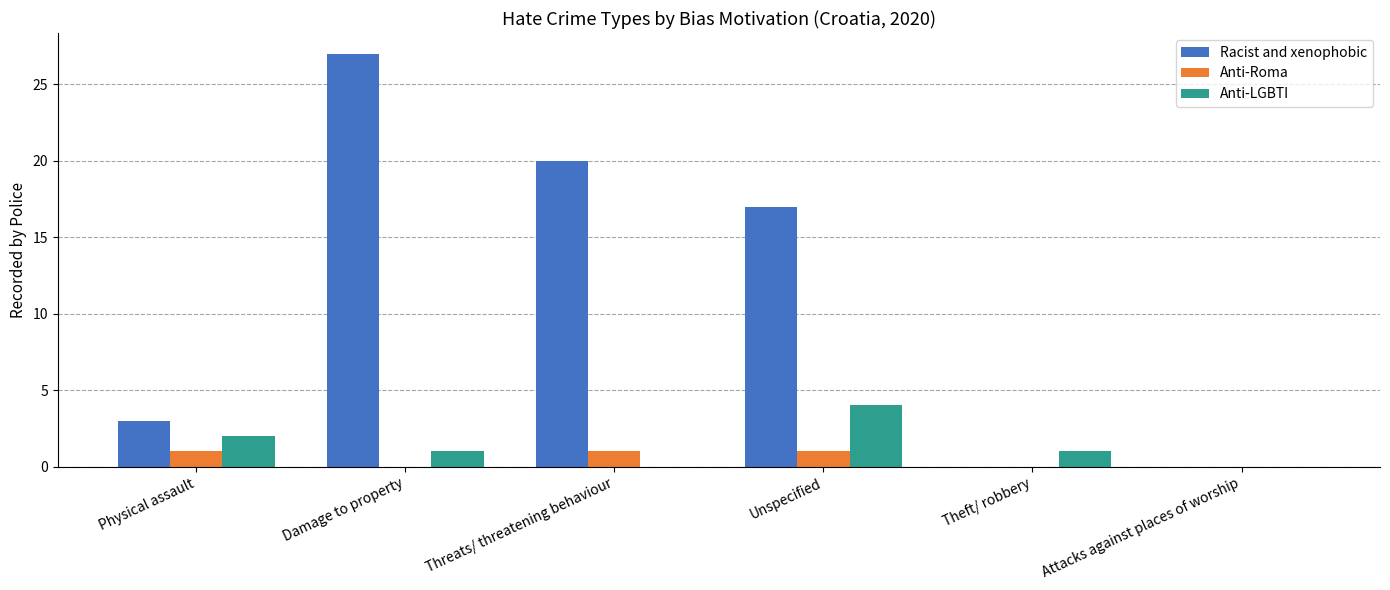

True or false: Anti-LGBTI has a value of 2 at Physical assault.

True